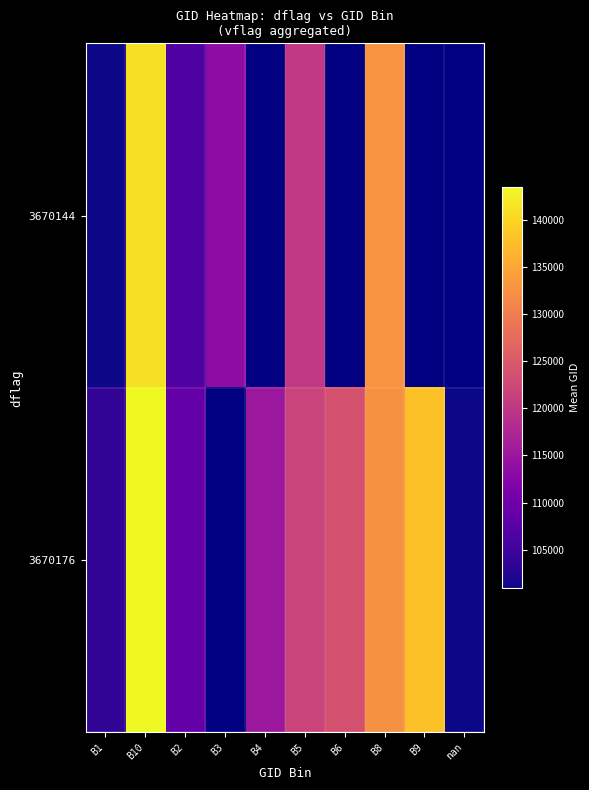

At B4, list the series in order from smallest to largest.

3670144, 3670176